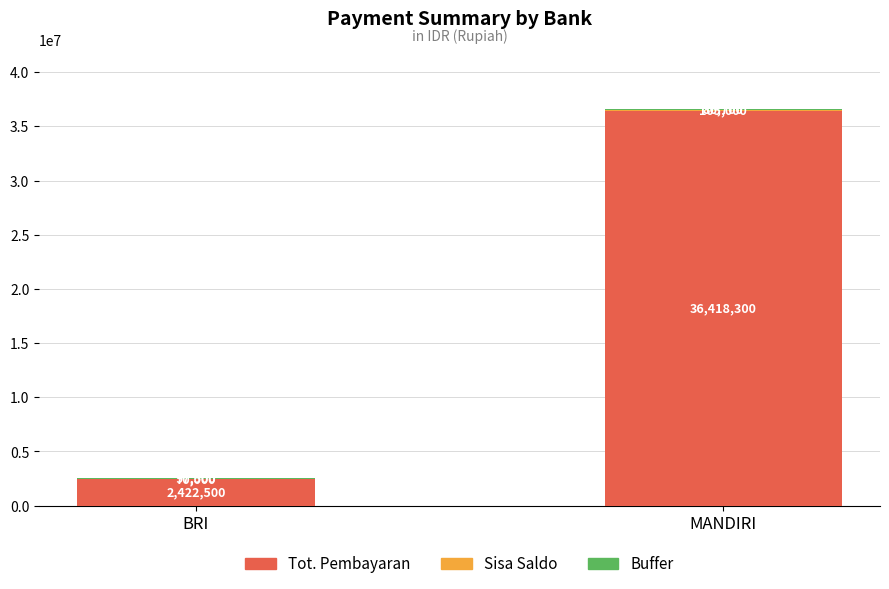

Are the bars horizontal?

No